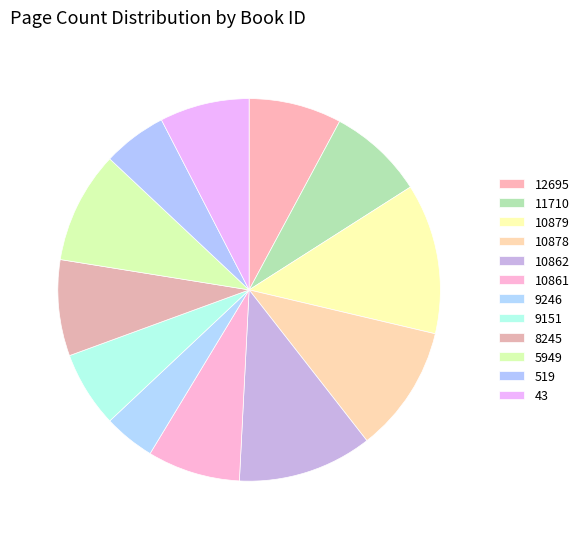

To the nearest percent, what portion does 8245 represent?

8%